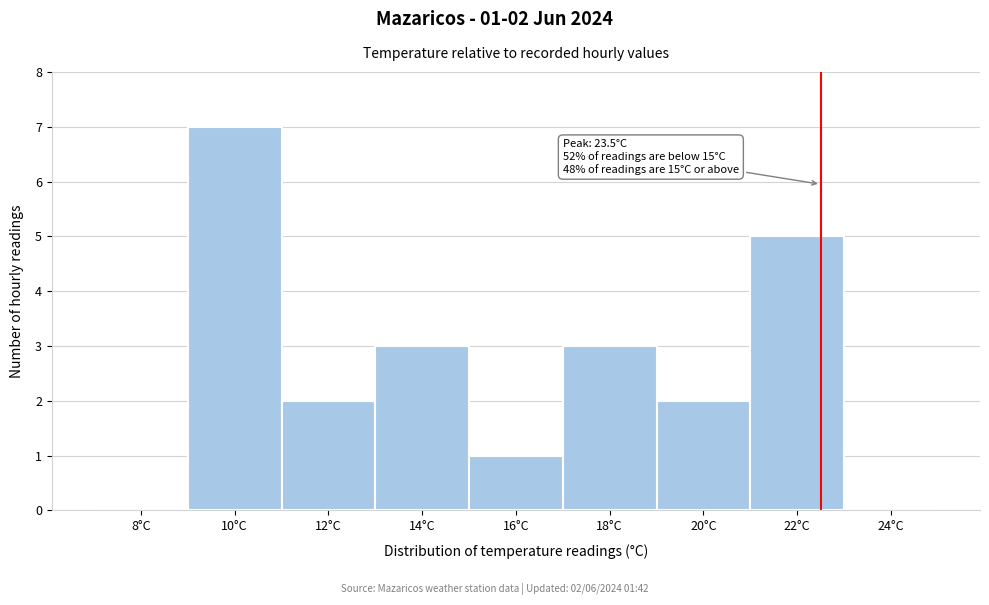

Reading left to right, what are all the values shown in this chart?

8°C=0	10°C=7	12°C=2	14°C=3	16°C=1	18°C=3	20°C=2	22°C=5	24°C=0